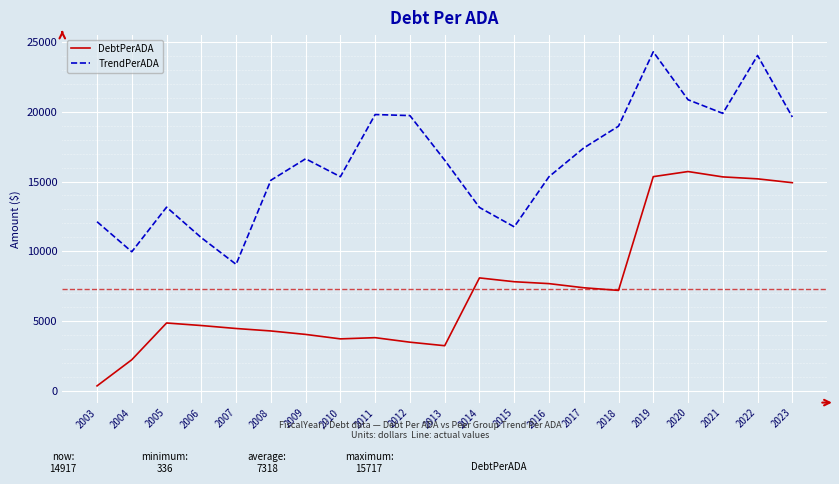

Between 2005 and 2016, which series saw the biggest shift?

DebtPerADA